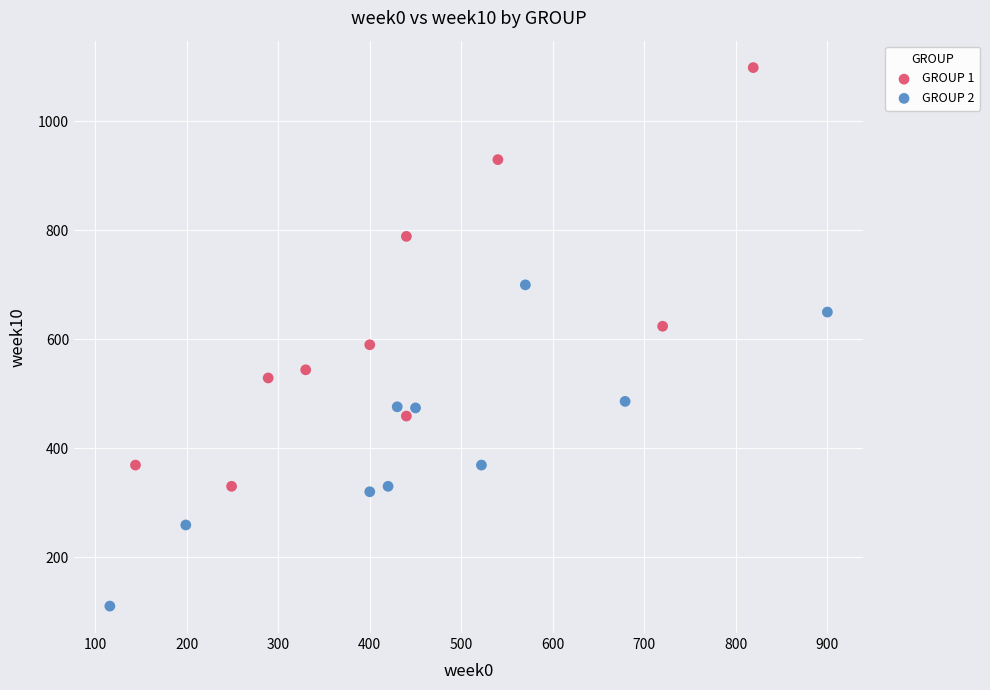

What are all the series names shown in the legend?

GROUP 1, GROUP 2